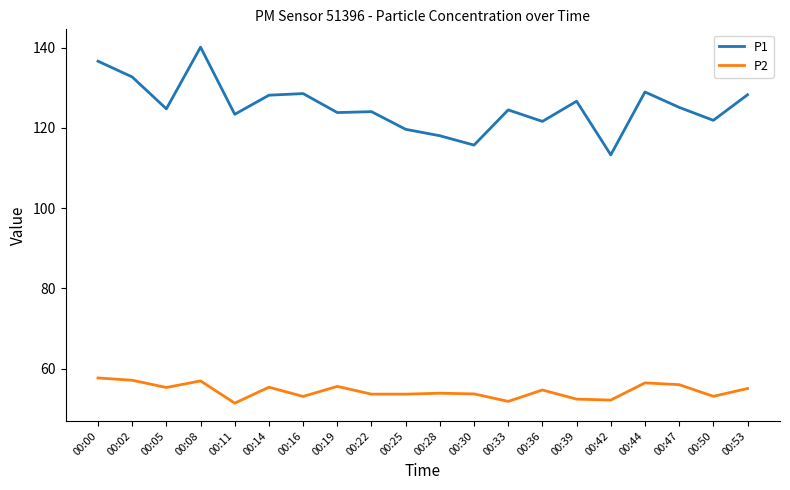

Is the value of P1 at 00:50 greater than the value of P2 at 00:22?

Yes